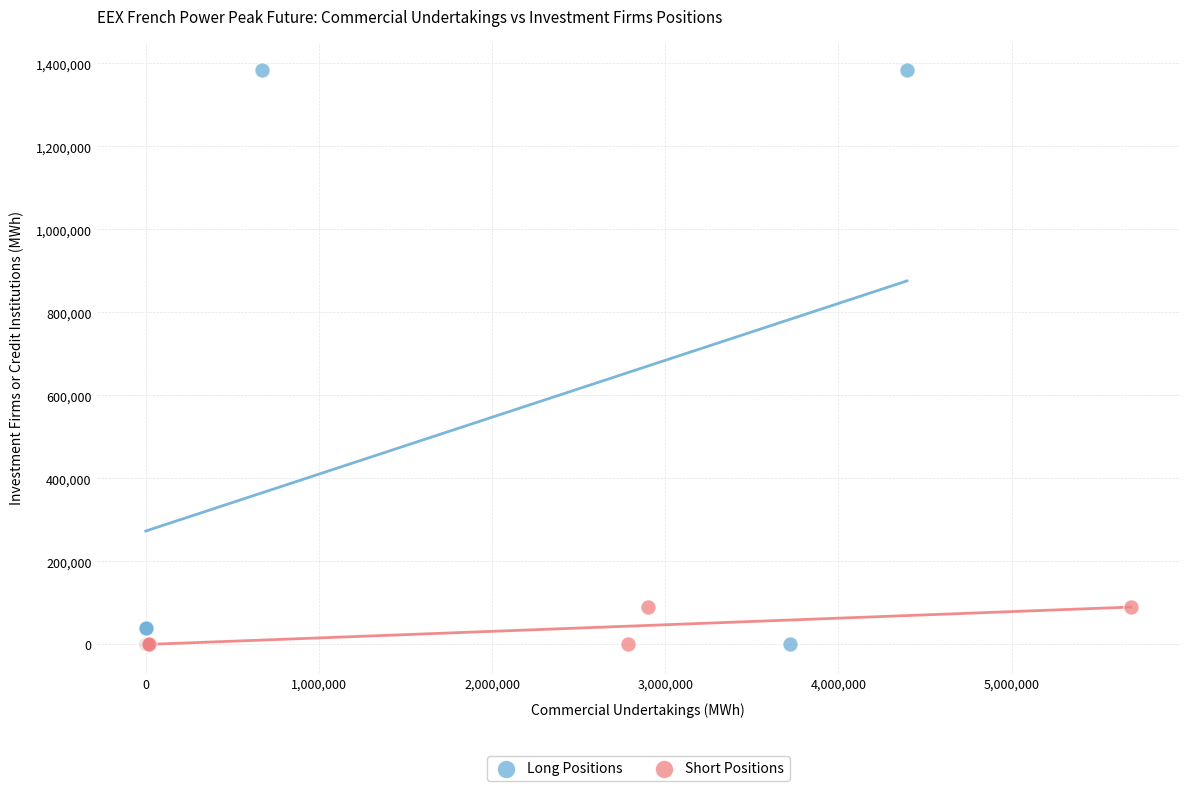

Which series reaches the maximum Y coordinate?

Long Positions